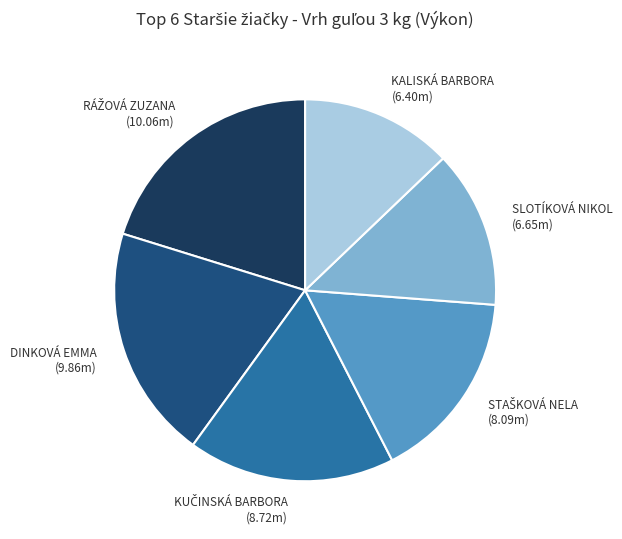

Does any single category account for the majority?

No